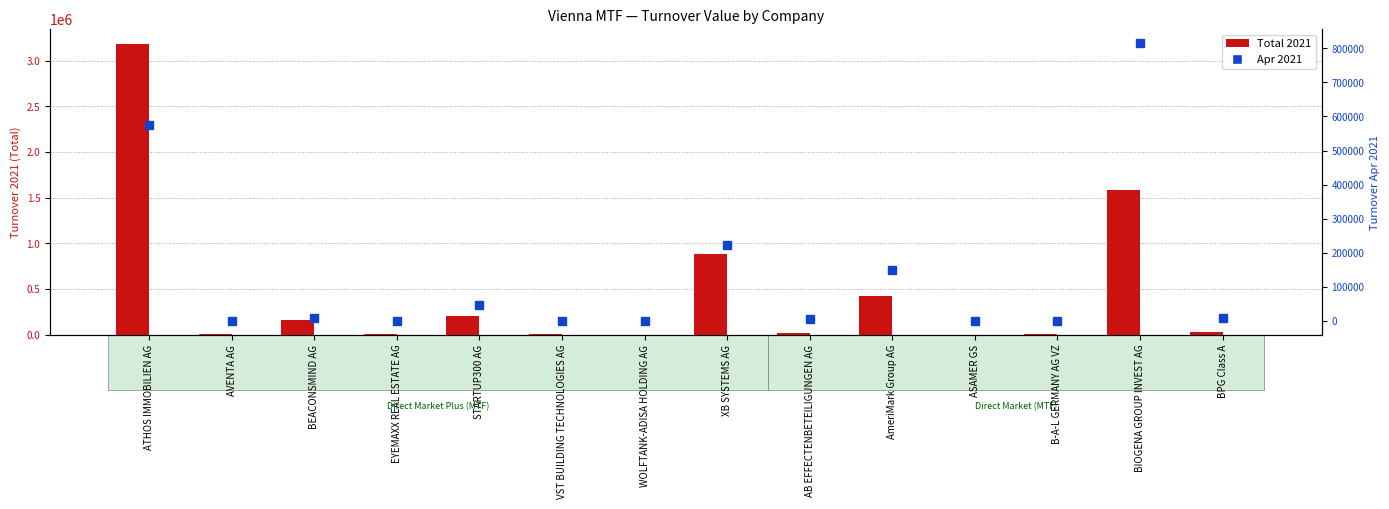

Where is Apr 2021 nearest to the value 407849?

ATHOS IMMOBILIEN AG